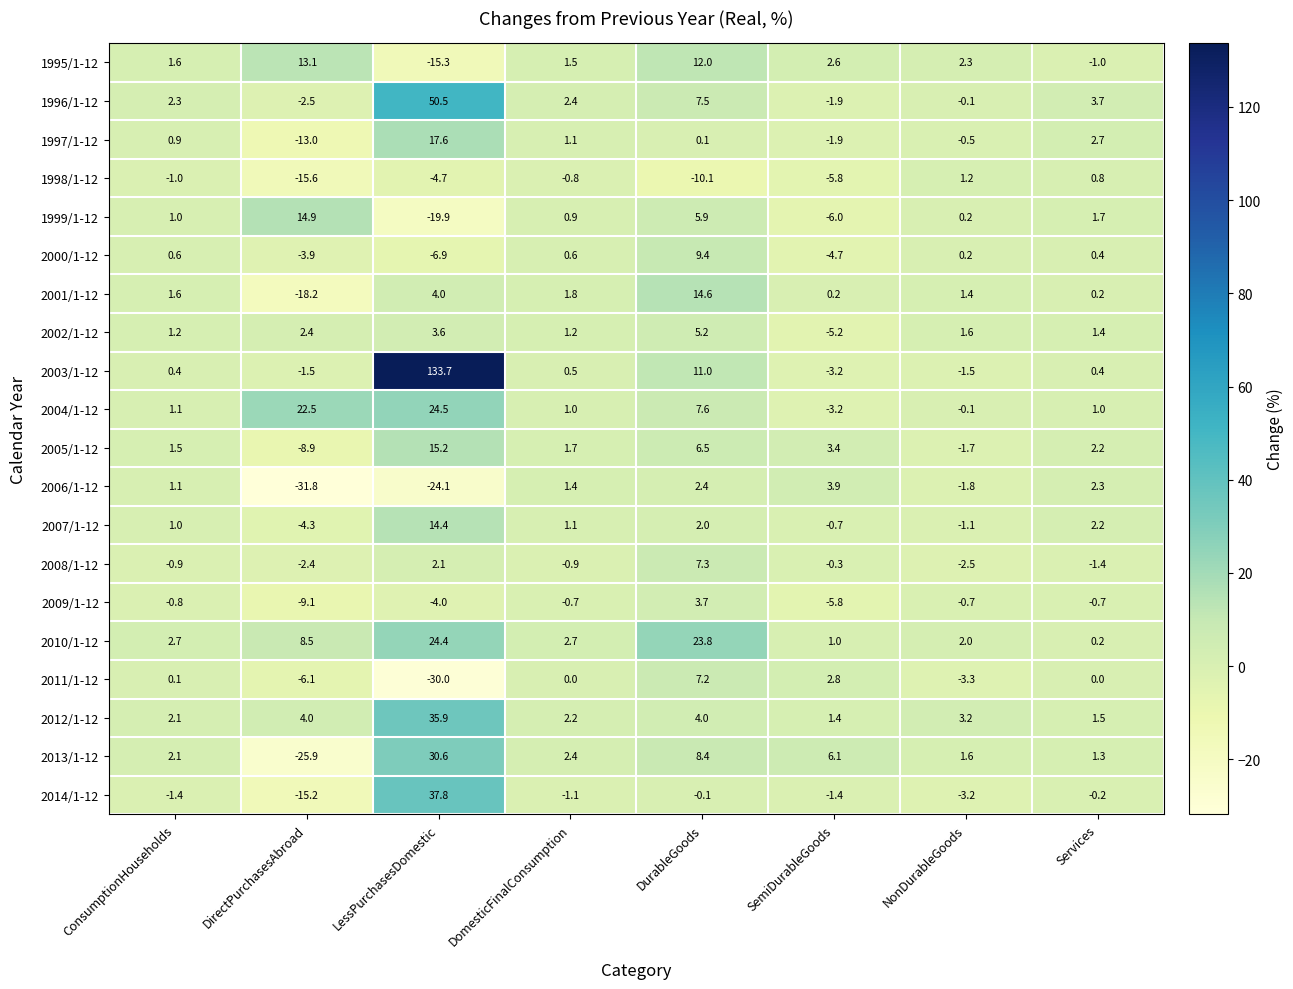

True or false: 2014/1-12 has a value of -1.4 at ConsumptionHouseholds.

True